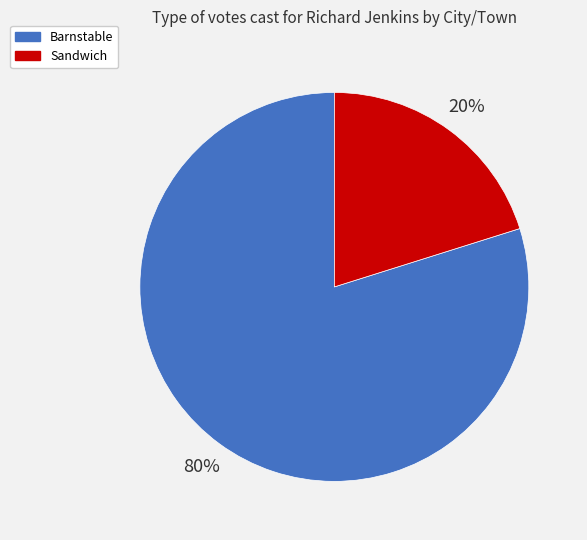

Which category has the biggest portion of the pie?

Barnstable